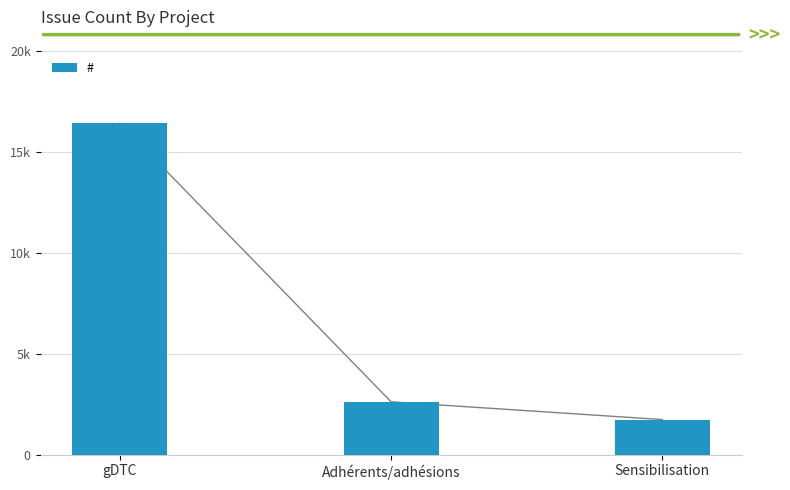

What is the sum of the values at gDTC and Adhérents/adhésions?

19033